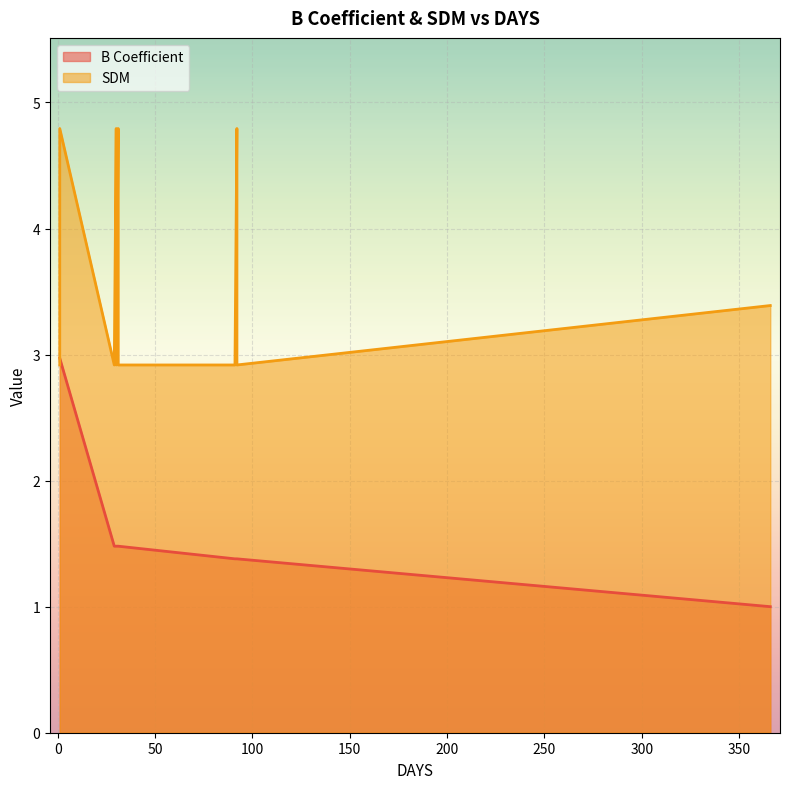

Rank the categories by value from lowest to highest.

366, 92, 91, 91, 92, 31, 30, 31, 30, 29, 1, 1